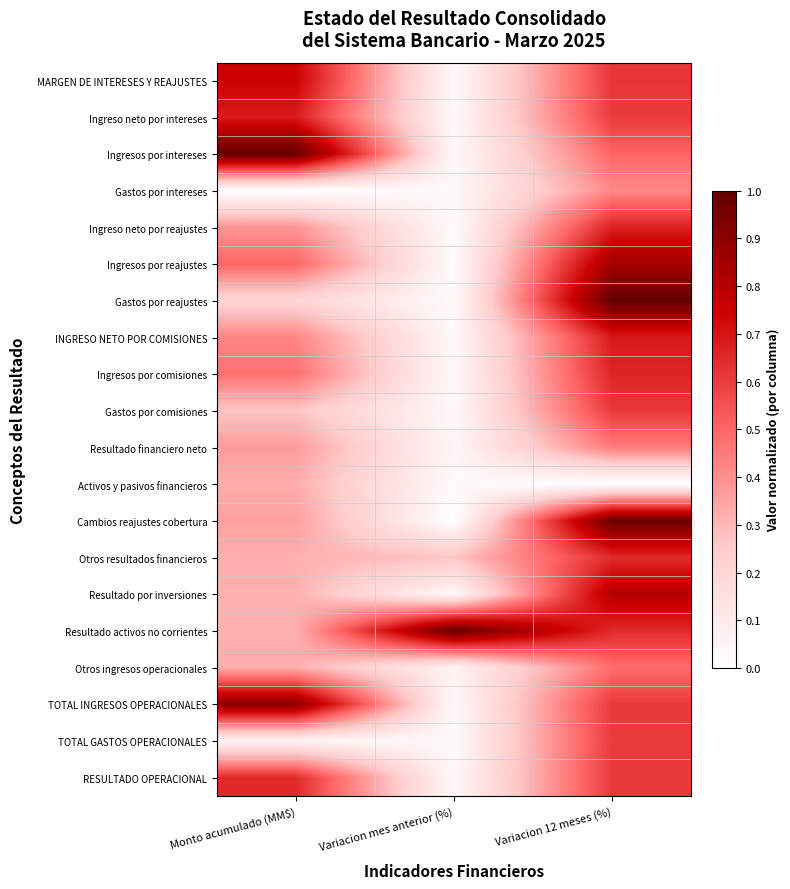

How many data points does each series have?

3